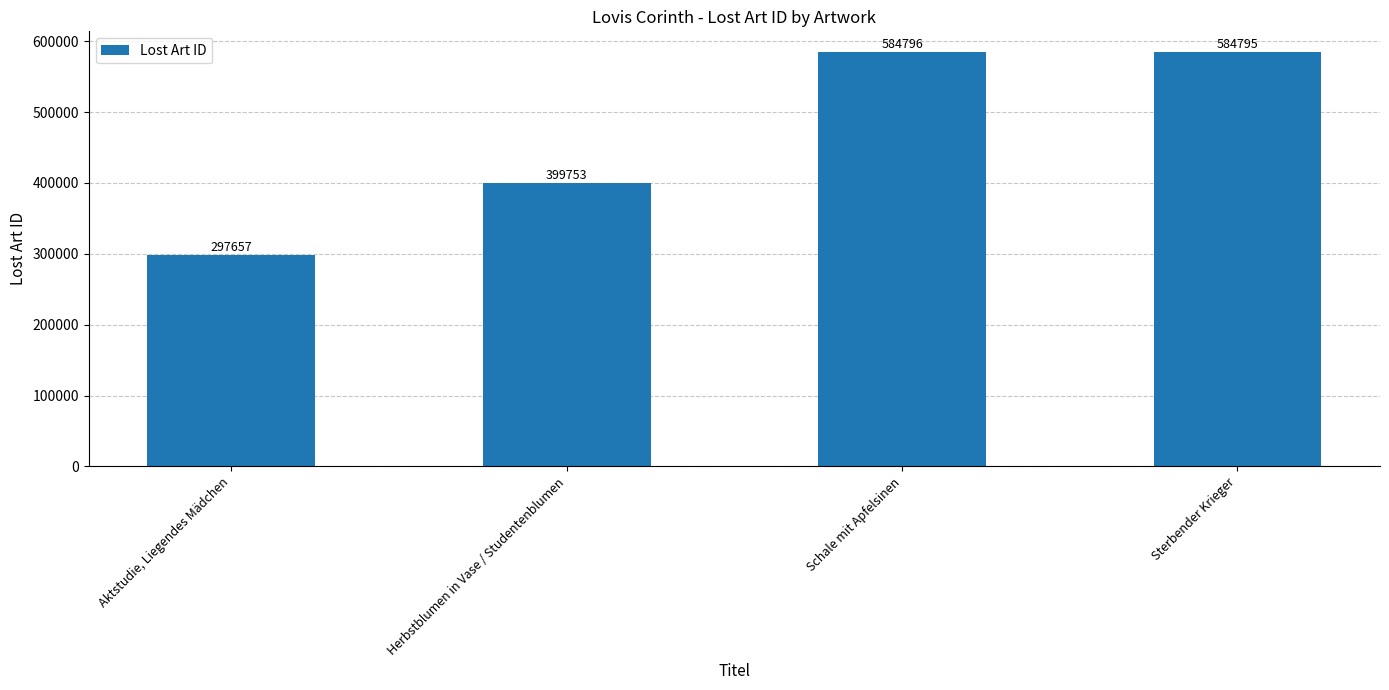

What is the maximum value shown in the chart?

584796